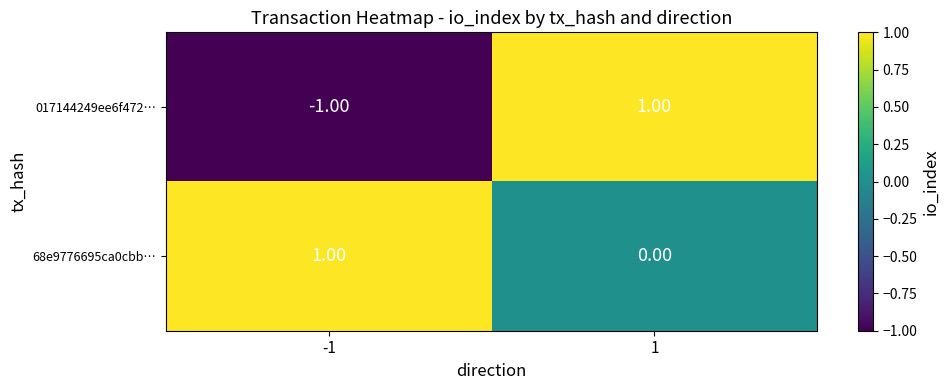

Which series has the largest total across all categories?

68e9776695ca0cbb…